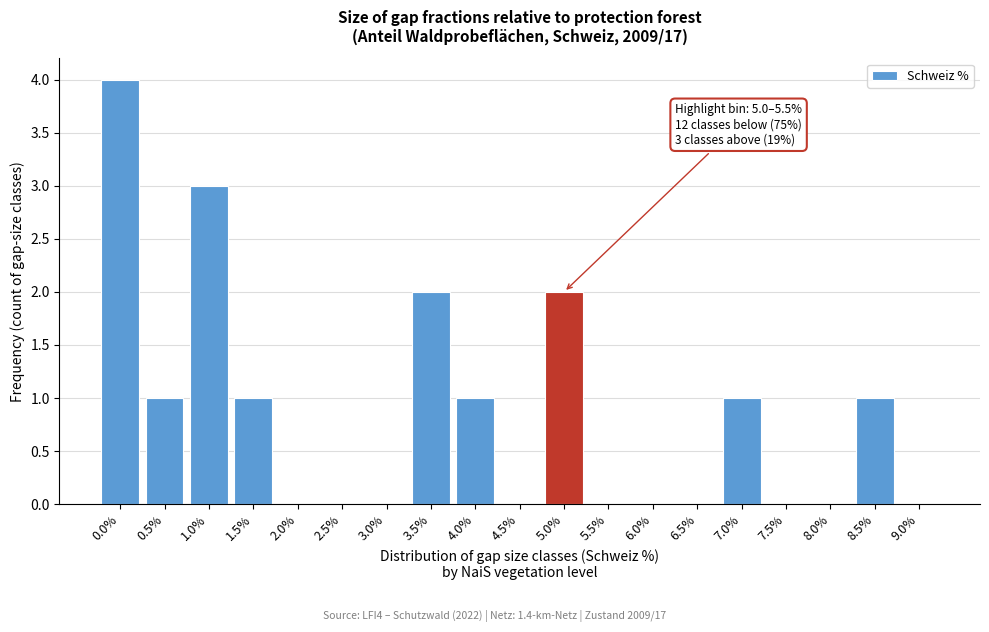

Reading right to left, list all the values displayed in this chart.

9.0%=0	8.5%=1	8.0%=0	7.5%=0	7.0%=1	6.5%=0	6.0%=0	5.5%=0	5.0%=2	4.5%=0	4.0%=1	3.5%=2	3.0%=0	2.5%=0	2.0%=0	1.5%=1	1.0%=3	0.5%=1	0.0%=4